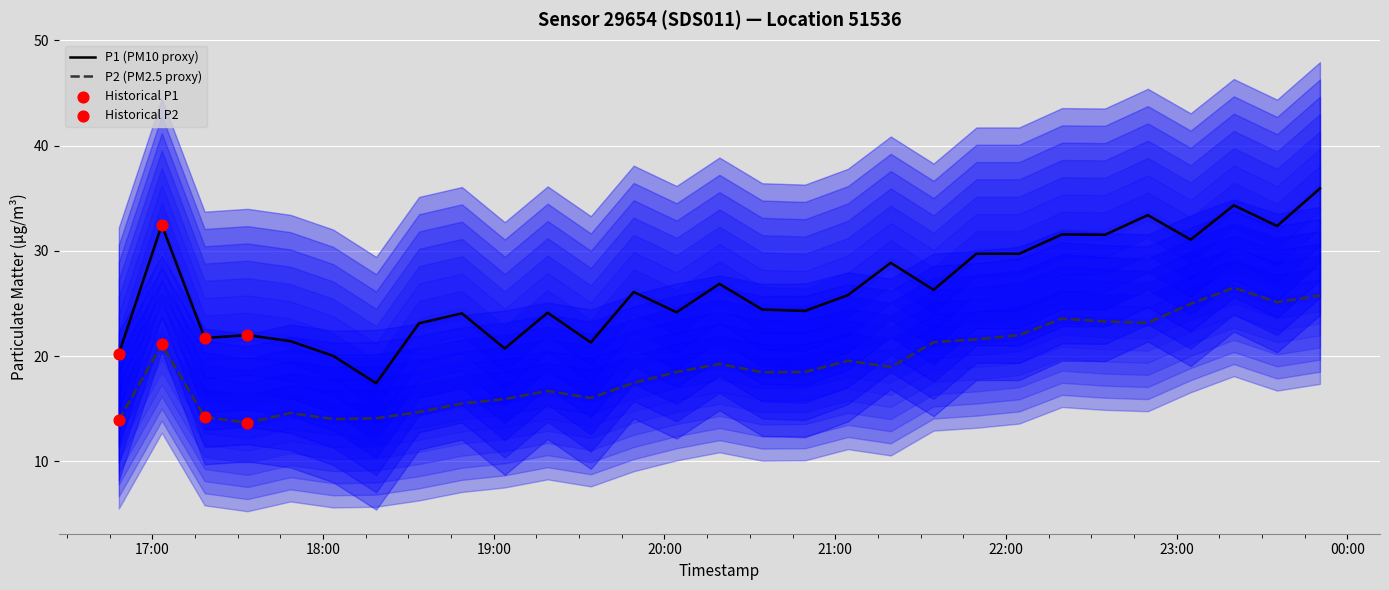

Is the value of P2 at 2023-10-09T21:04:28 greater than the value of P1 at 2023-10-09T22:04:40?

No